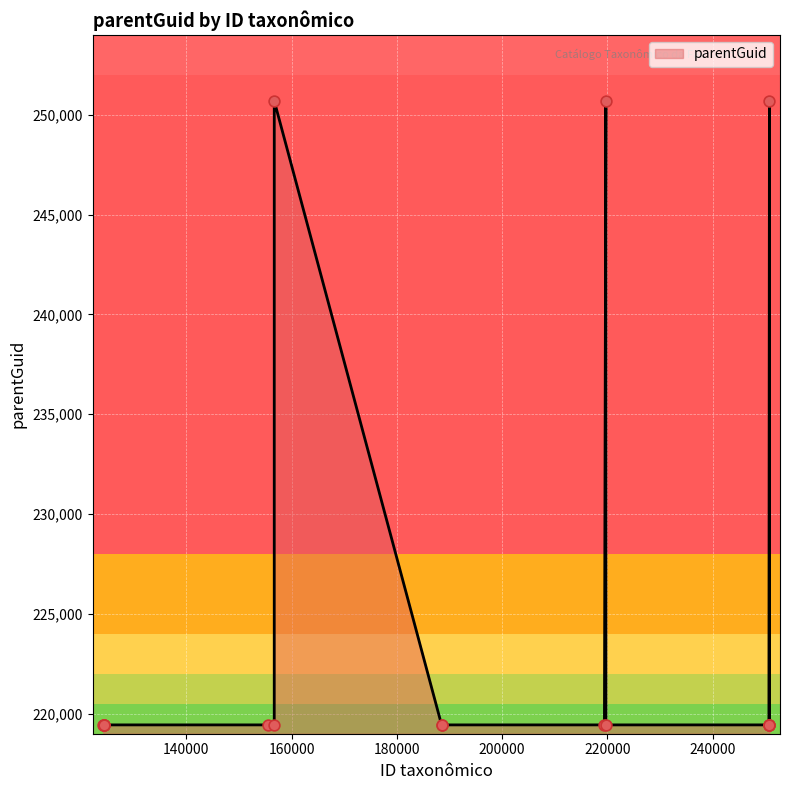

What is the difference between the maximum and minimum values?

31246